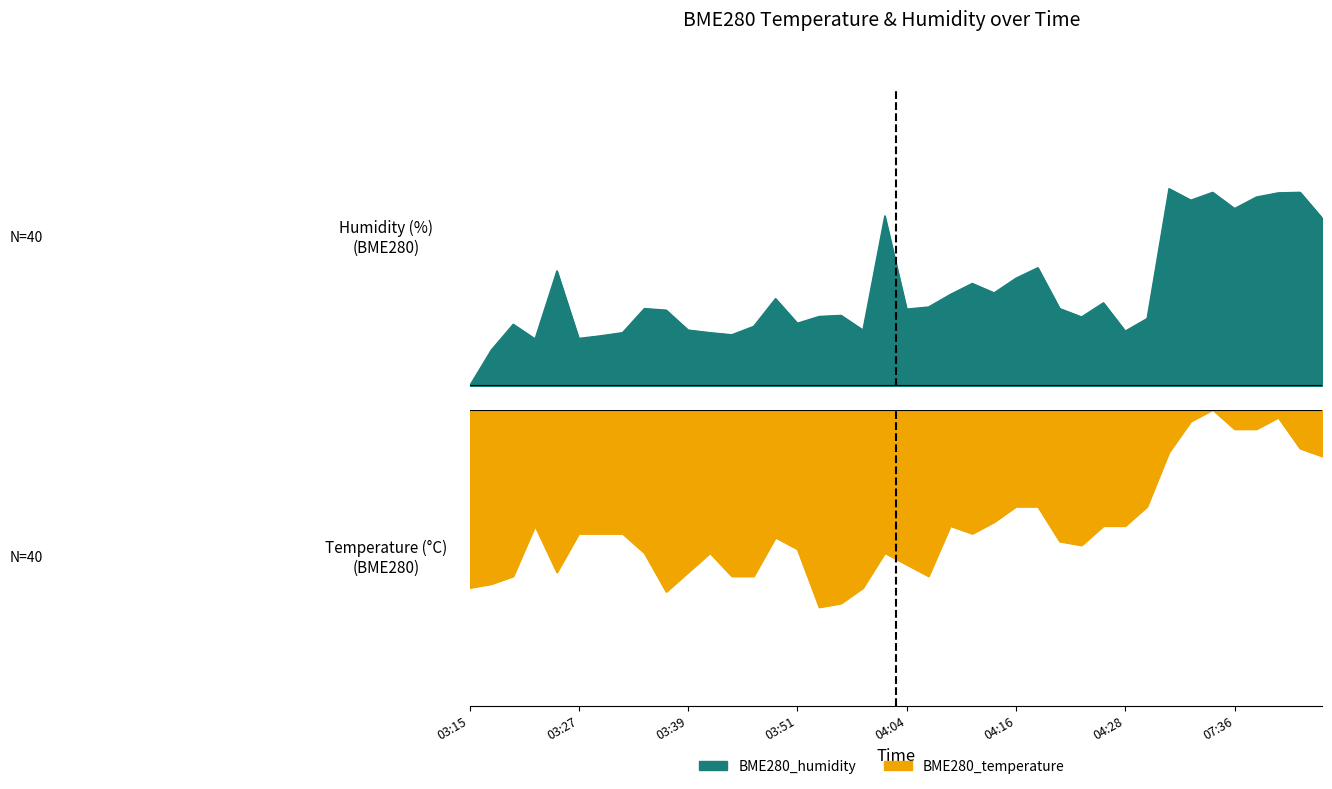

In BME280_temperature, how many points are lower than both neighbors (excluding endpoints)?

6